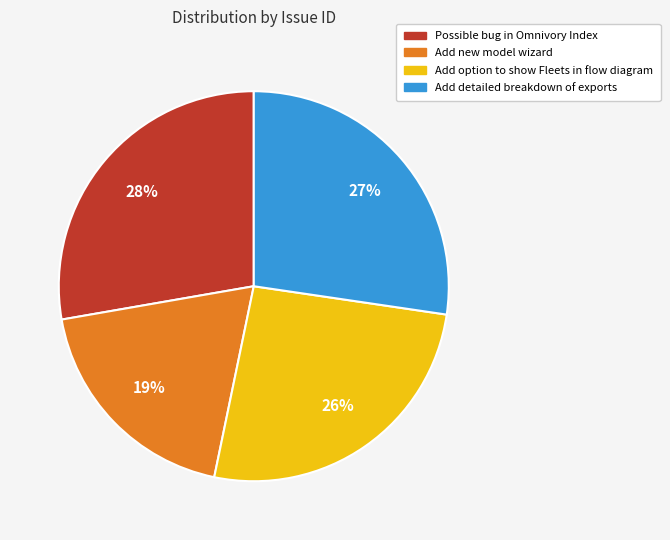

Combined, do Possible bug in Omnivory Index and Add new model wizard account for over 50%?

No